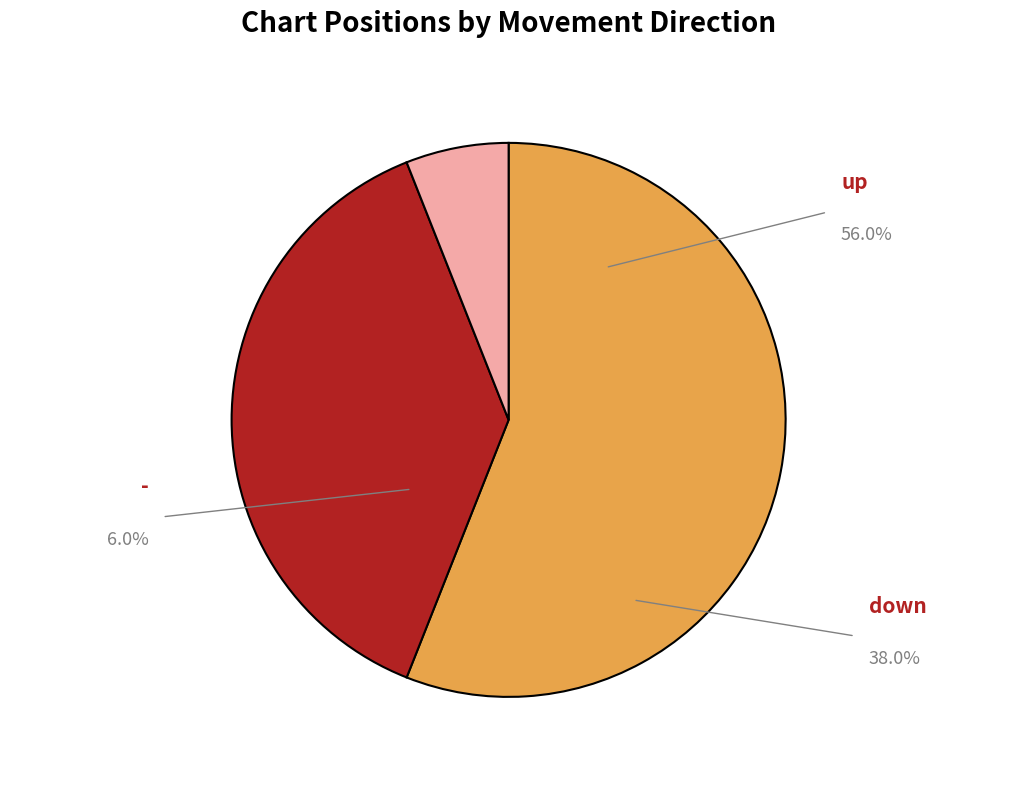

Does any single category account for the majority?

Yes